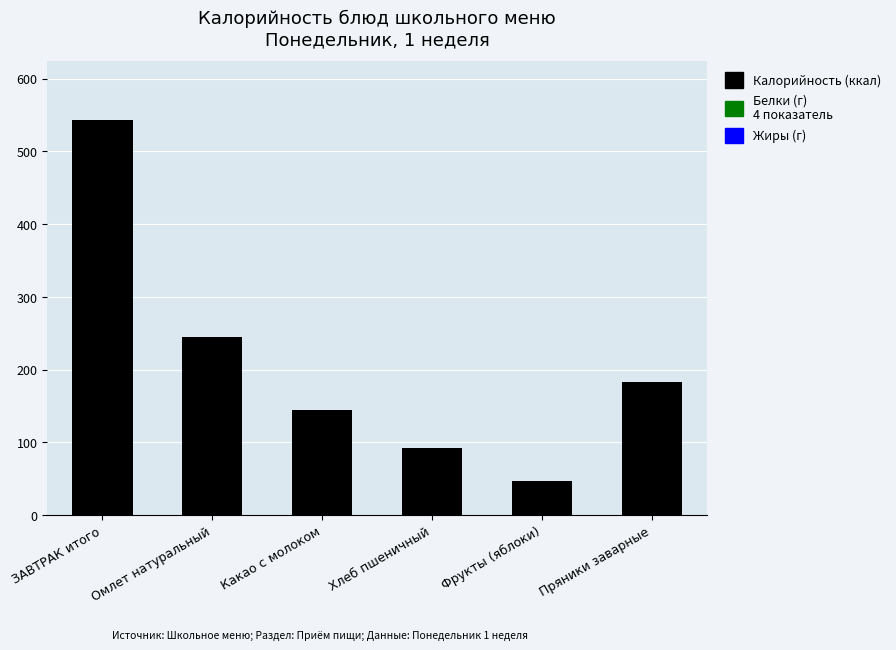

What is the approximate value at Пряники заварные?

183.0